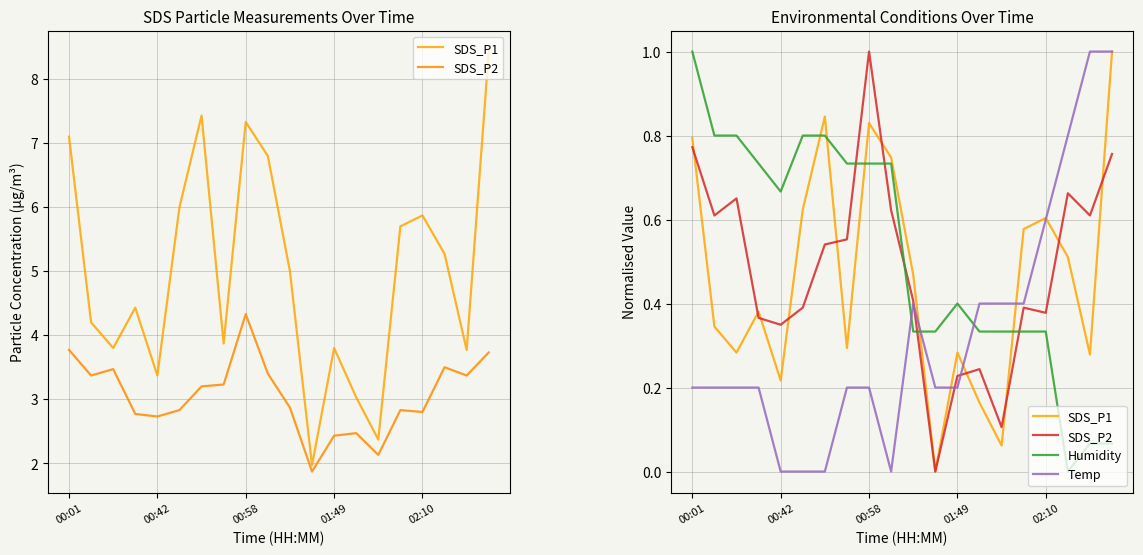

Reading left to right, transcribe all the data shown in this chart.

SDS_P1: 0.8	0.3	0.3	0.4	0.2	0.6	0.8	0.3	0.8	0.7	0.5	0.0	0.3	0.2	0.1	0.6	0.6	0.5	0.3	1.0
SDS_P2: 0.8	0.6	0.7	0.4	0.3	0.4	0.5	0.6	1.0	0.6	0.4	0.0	0.2	0.2	0.1	0.4	0.4	0.7	0.6	0.8
Humidity: 1.0	0.8	0.8	0.7	0.7	0.8	0.8	0.7	0.7	0.7	0.3	0.3	0.4	0.3	0.3	0.3	0.3	0.0	0.1	0.1
Temp: 0.2	0.2	0.2	0.2	0.0	0.0	0.0	0.2	0.2	0.0	0.4	0.2	0.2	0.4	0.4	0.4	0.6	0.8	1.0	1.0